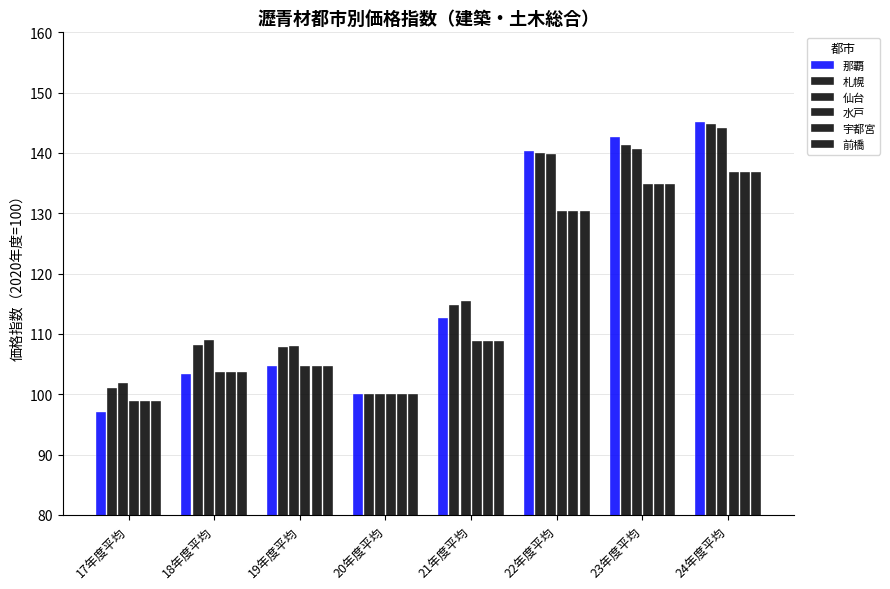

List the series in order of their peak value, highest first.

那覇, 札幌, 仙台, 水戸, 宇都宮, 前橋